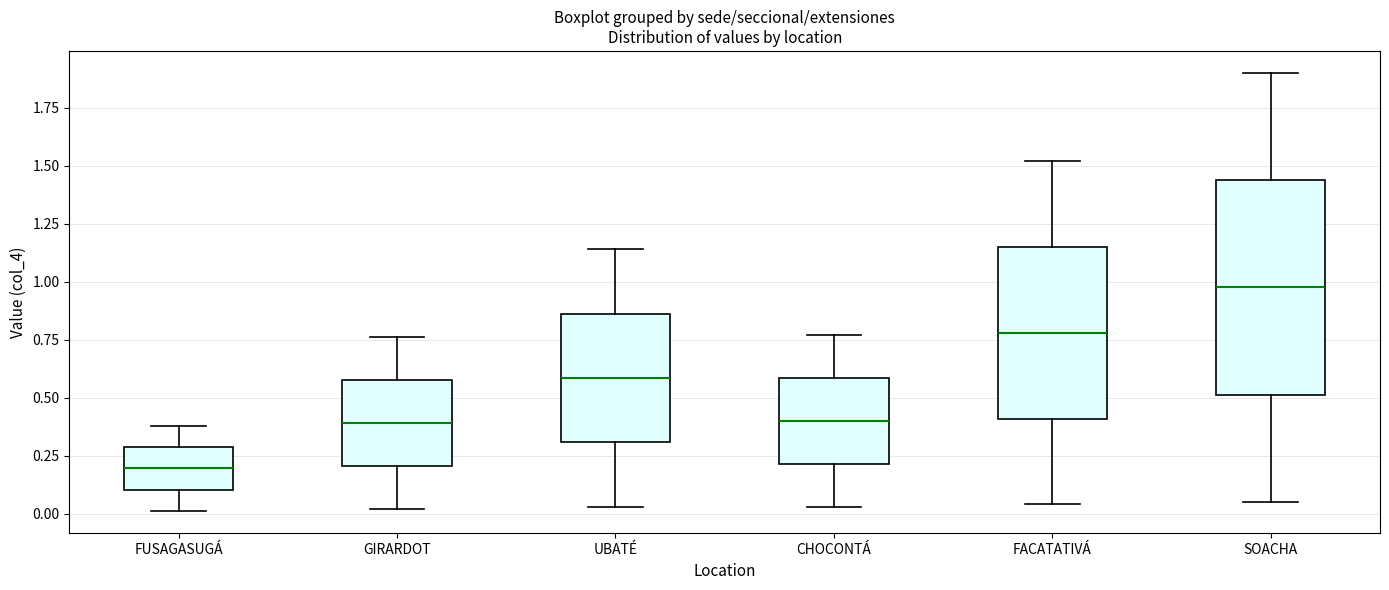

Which box is the tallest, from its lower edge to its upper edge?

SOACHA